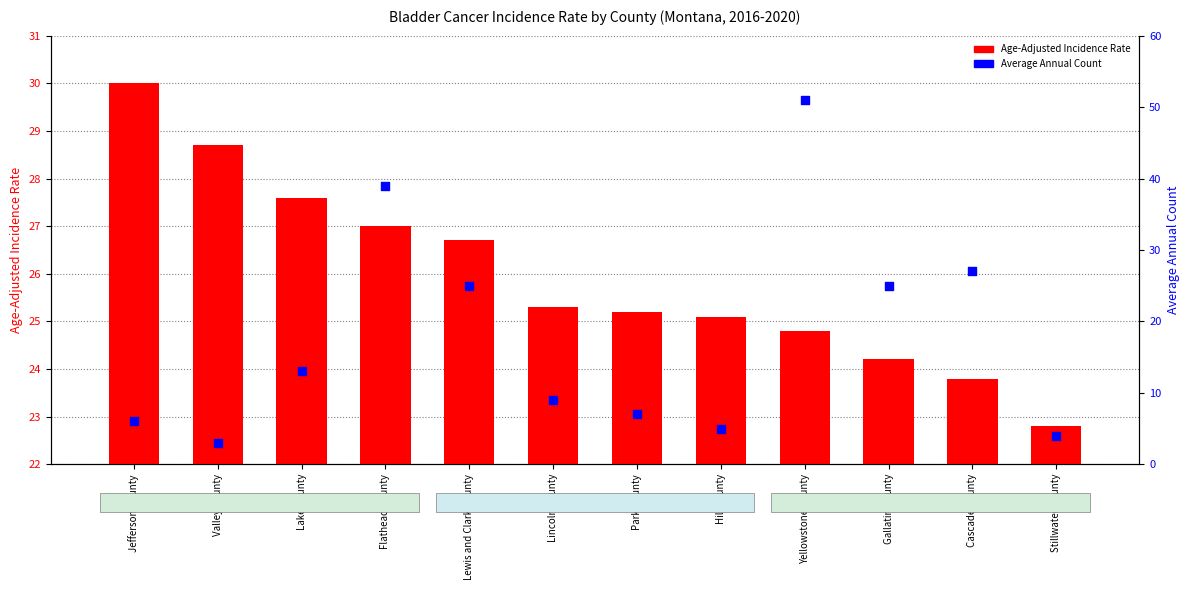

Which series has the largest Y range (max minus min)?

Average Annual Count